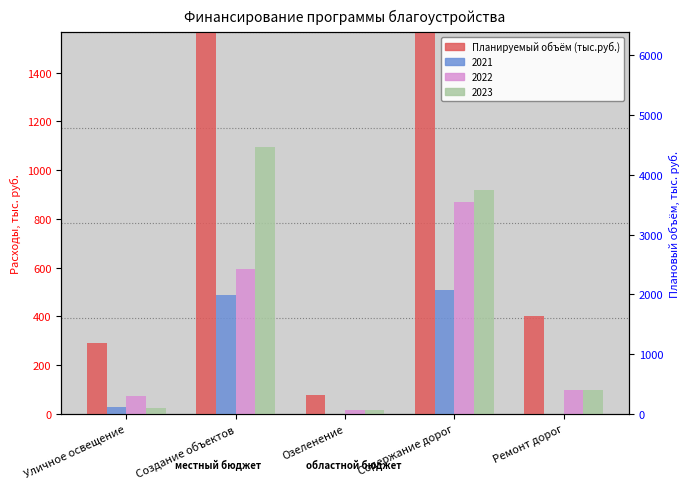

What is the greatest value displayed?

5320.0